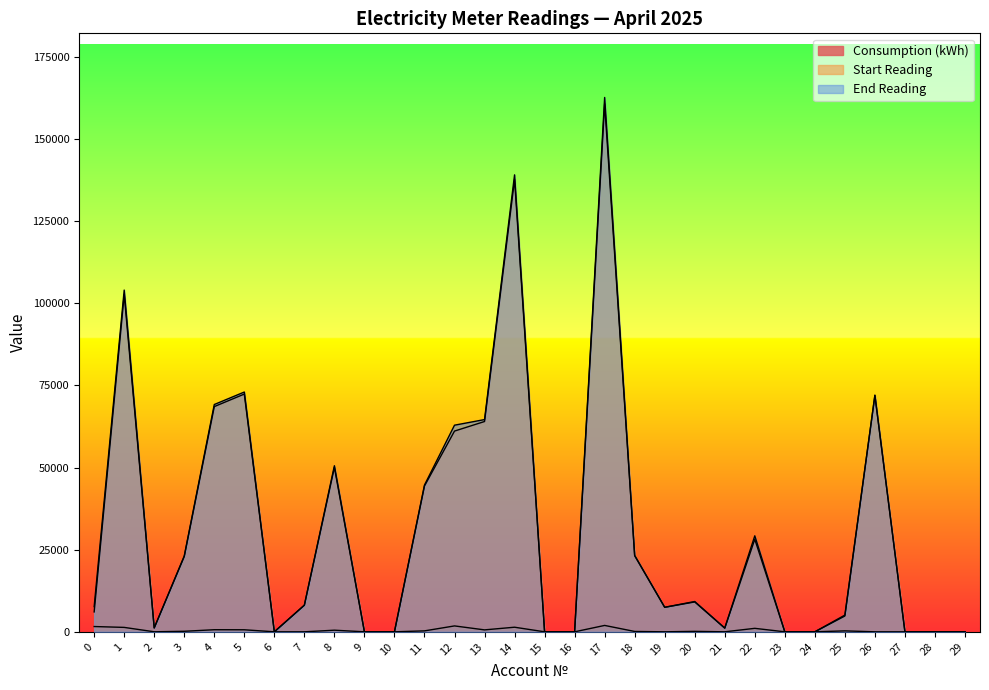

The value of Start Reading at 18 is 23164. True or false?

True